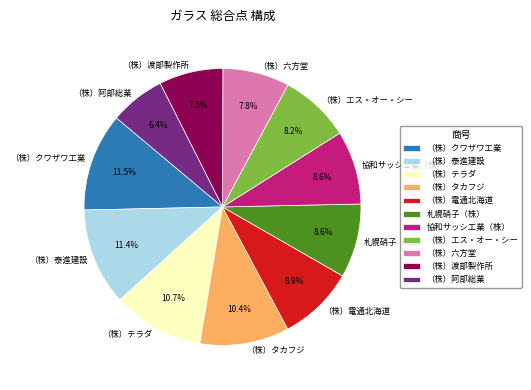

What is the smallest slice in the pie chart?

（株）阿部総業